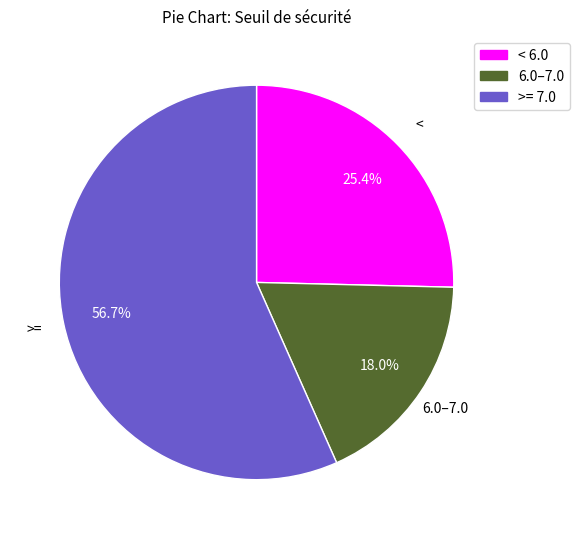

What percentage do 6.0–7.0 and >= 7.0 together represent?

74.6%